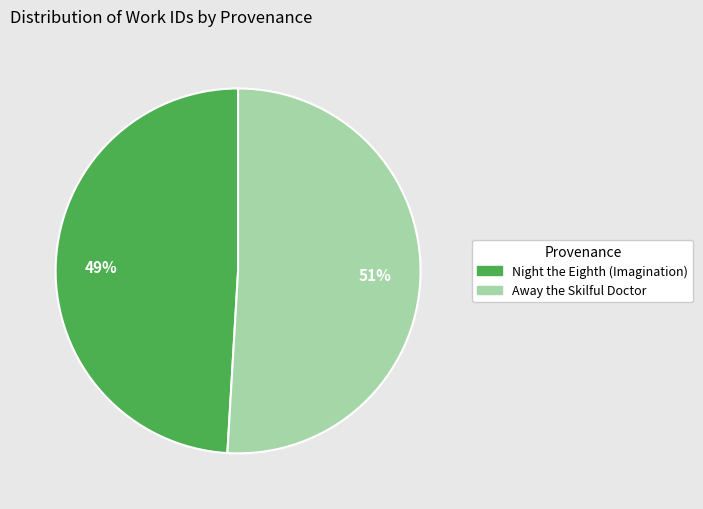

What is the largest slice in the pie chart?

Away the Skilful Doctor